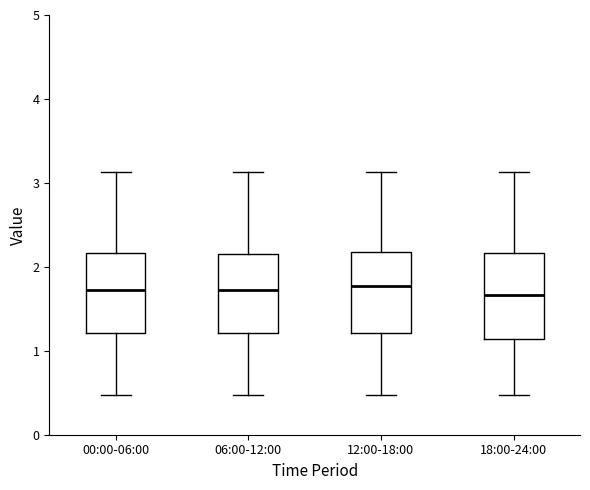

Reading left to right, read every box against the y-axis: the position of its median line, the range the box covers, and the ends of its whiskers. The values are not printed on the chart, so give them approximately, as read against the axis.

00:00-06:00: median 1.7, box 1.2 to 2.2, whiskers 0.5 to 3.1
06:00-12:00: median 1.7, box 1.2 to 2.2, whiskers 0.5 to 3.1
12:00-18:00: median 1.8, box 1.2 to 2.2, whiskers 0.5 to 3.1
18:00-24:00: median 1.7, box 1.1 to 2.2, whiskers 0.5 to 3.1